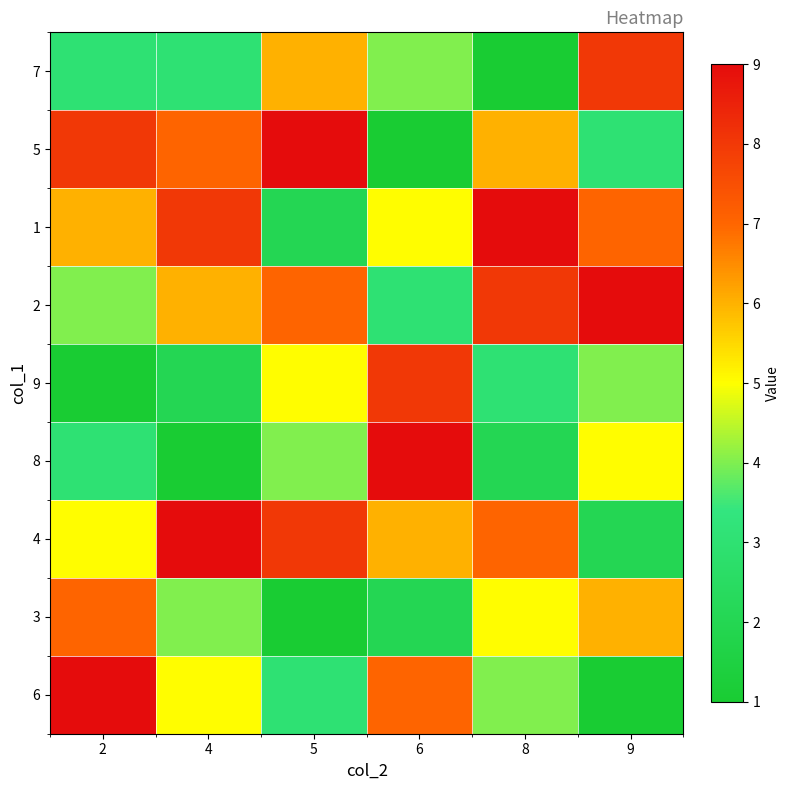

Reading left to right, transcribe all the data shown in this chart.

7: 2=3	4=3	5=6	6=4	8=1	9=8
5: 2=8	4=7	5=9	6=1	8=6	9=3
1: 2=6	4=8	5=2	6=5	8=9	9=7
2: 2=4	4=6	5=7	6=3	8=8	9=9
9: 2=1	4=2	5=5	6=8	8=3	9=4
8: 2=3	4=1	5=4	6=9	8=2	9=5
4: 2=5	4=9	5=8	6=6	8=7	9=2
3: 2=7	4=4	5=1	6=2	8=5	9=6
6: 2=9	4=5	5=3	6=7	8=4	9=1